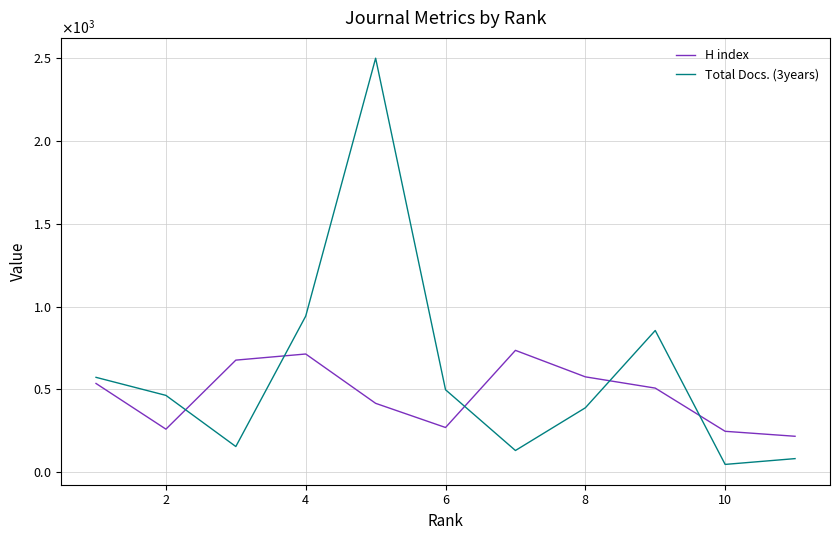

Which series has the largest range (max minus min)?

Total Docs. (3years)